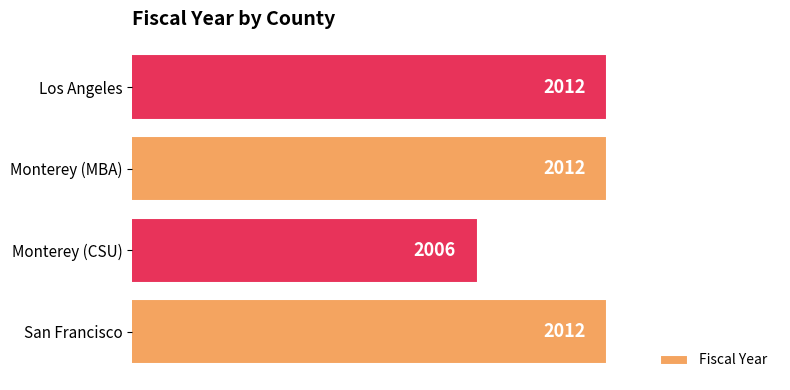

Approximately how many times larger is the value at Los Angeles compared to San Francisco?

1.0